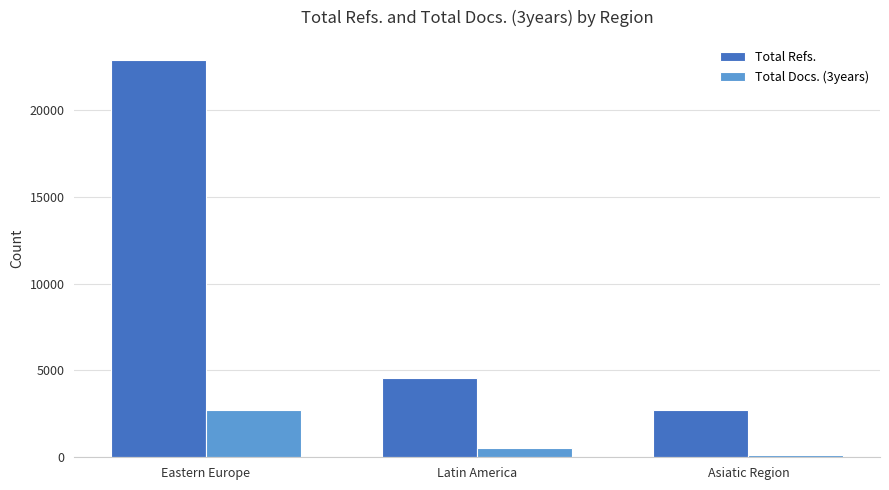

What are all the series names shown in the legend?

Total Refs., Total Docs. (3years)